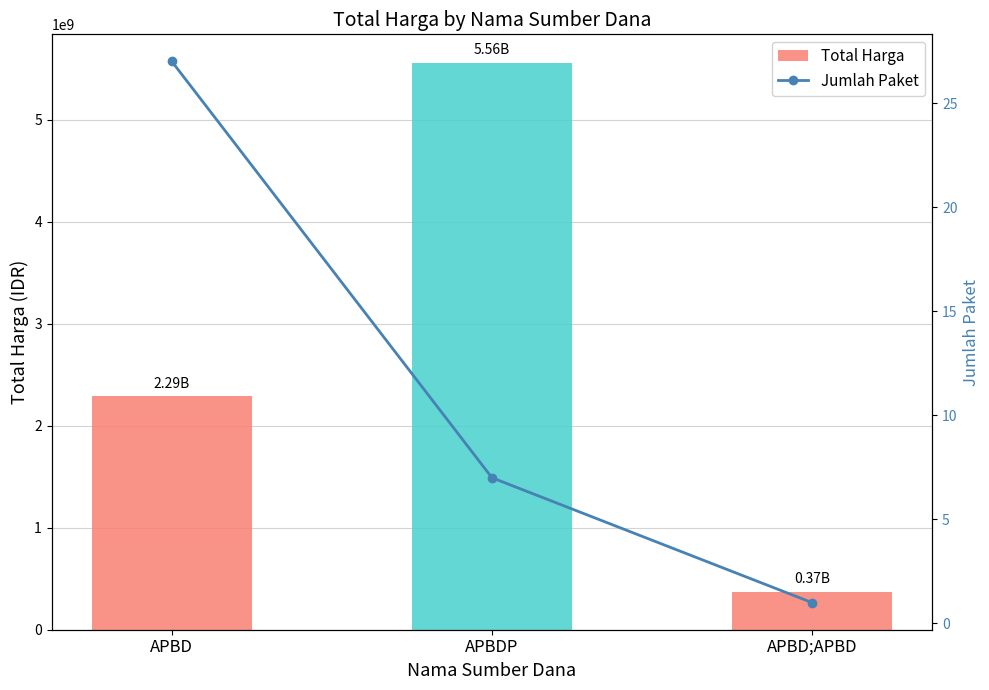

Are the bars horizontal?

No